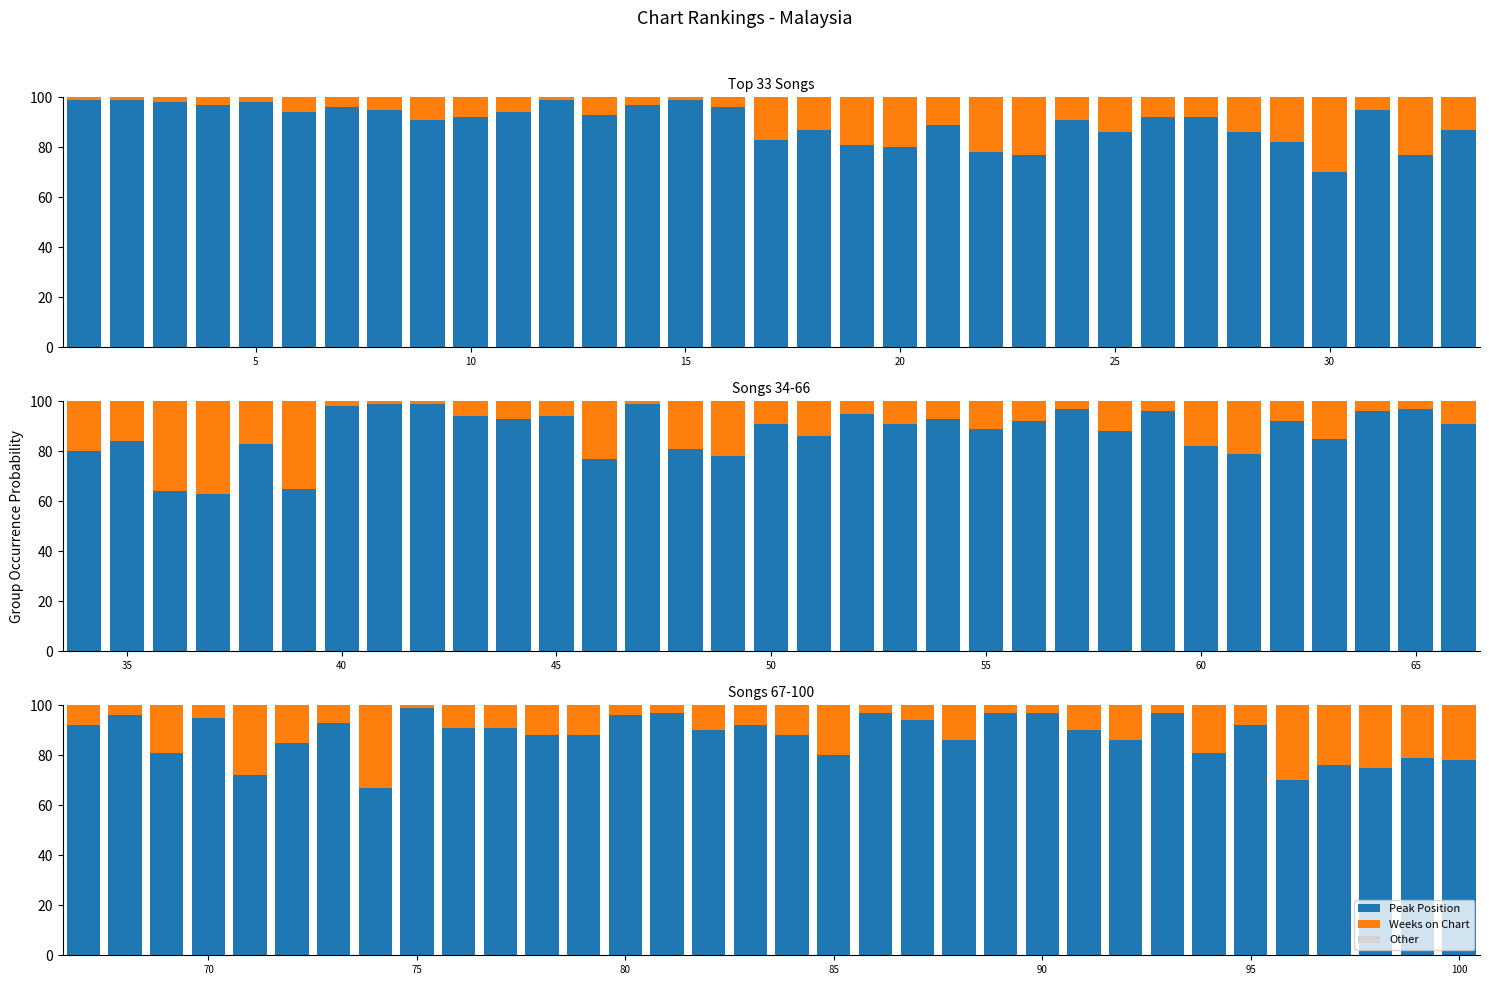

Is it true that Peak Position (inverted) equals 97 at 14?

True